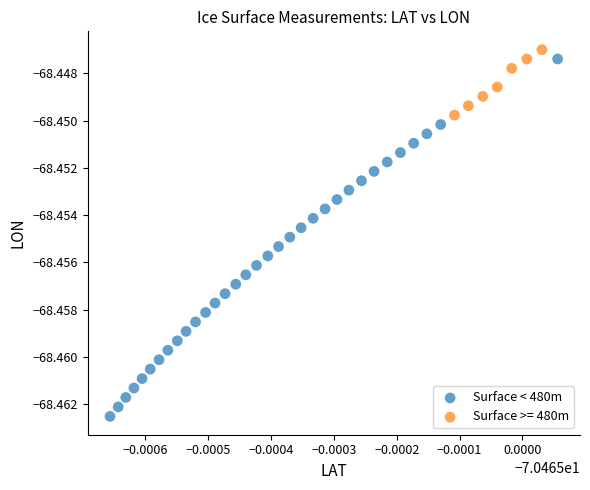

Which series contains the lowest Y value?

Surface < 480m